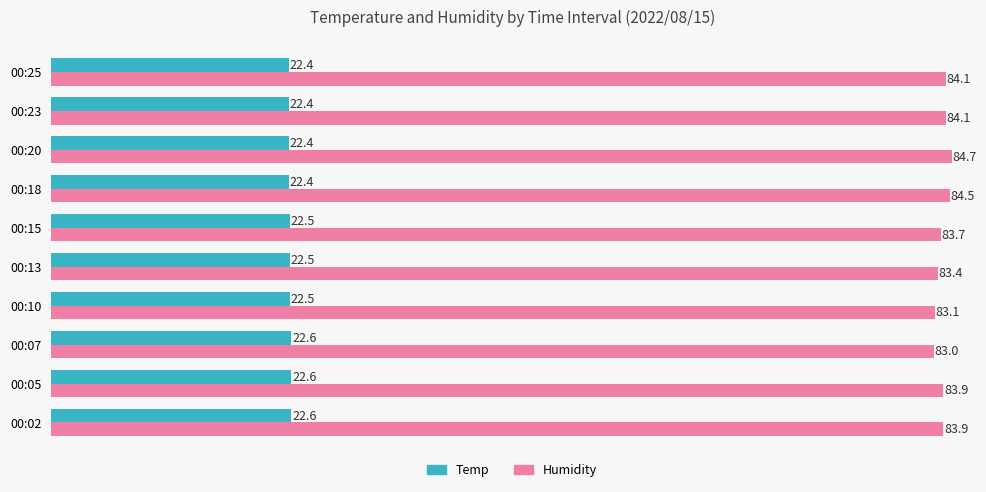

Count the Temp values in the range 22 to 23.

10